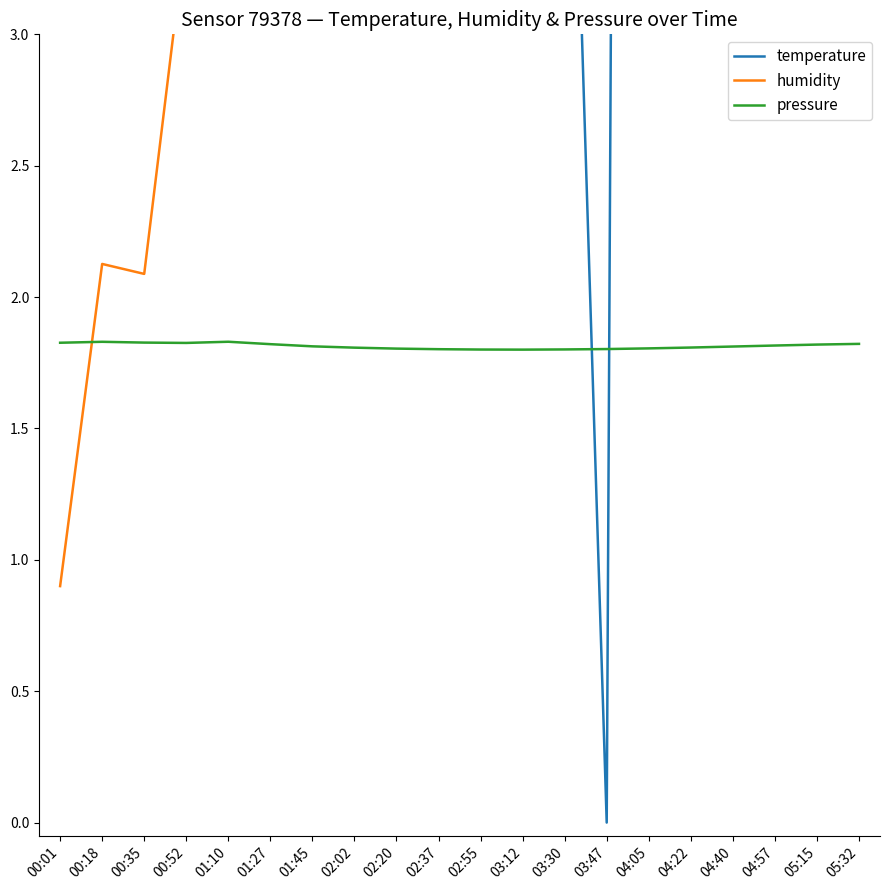

Which series changed the most between 00:01 and 03:30?

temperature